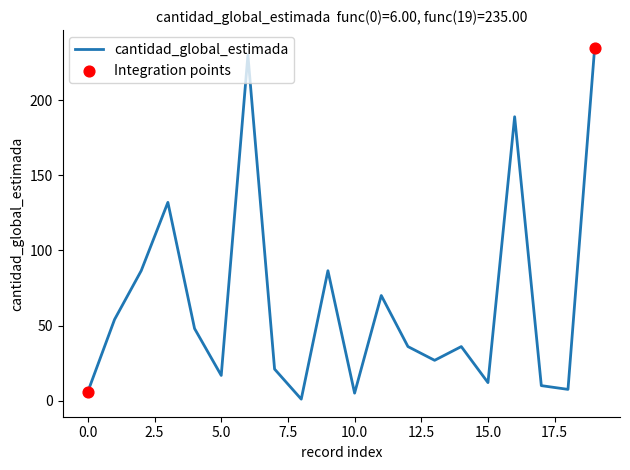

What is the greatest value displayed?

235.0